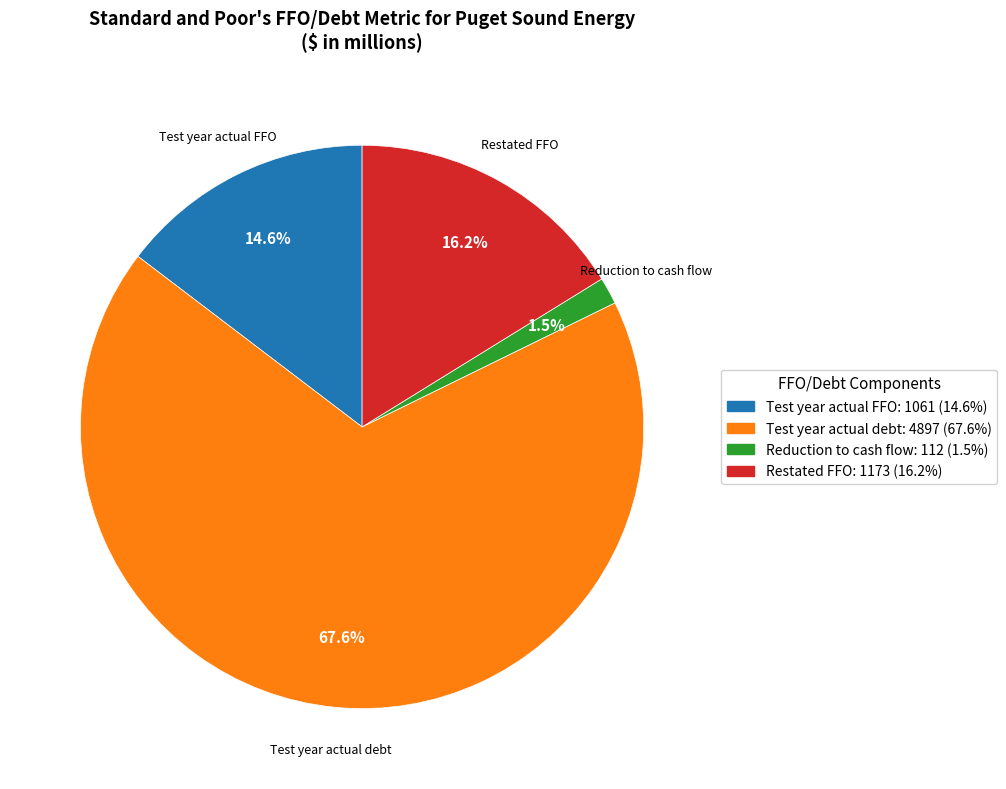

What is the majority slice?

Test year actual debt